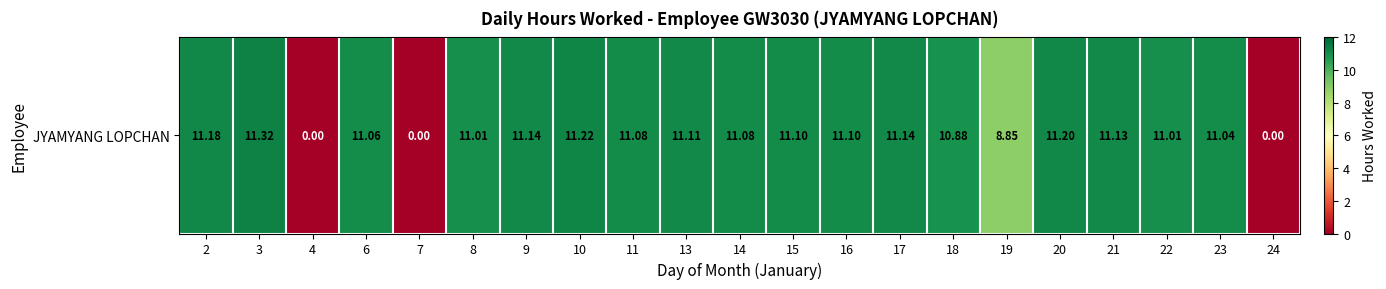

What is the average value?

9.4